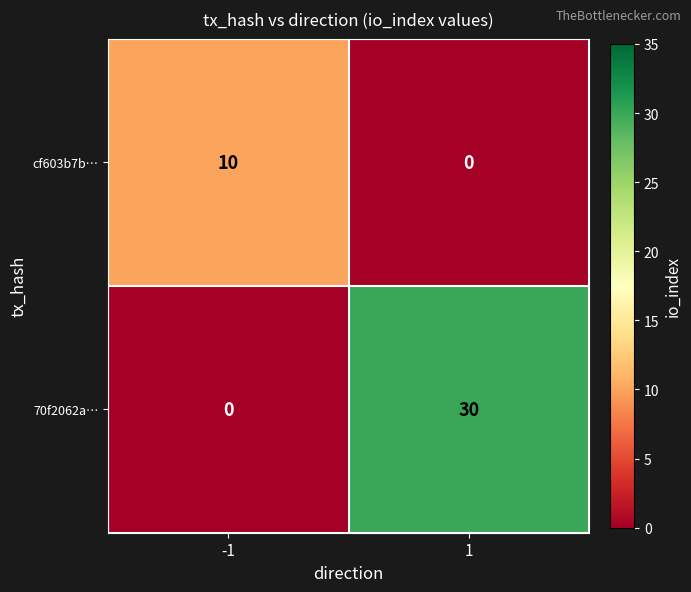

Between -1 and 1, which series saw the biggest shift?

70f2062a…